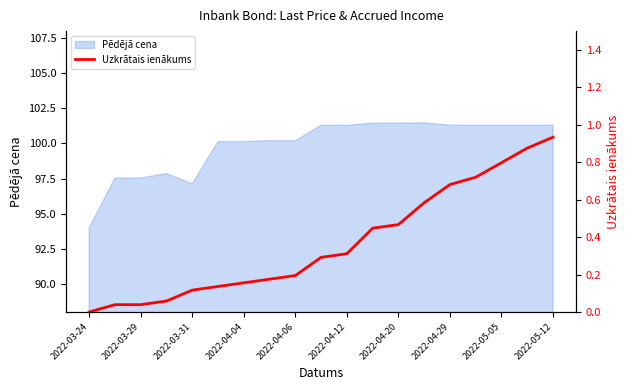

The value of Pēdējā cena at 2022-04-04 is 100.1. True or false?

True